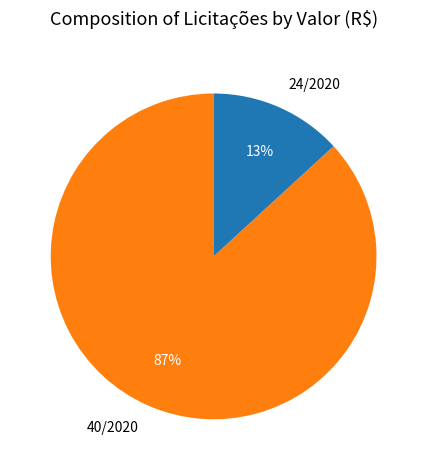

How many slices are in this pie chart?

2